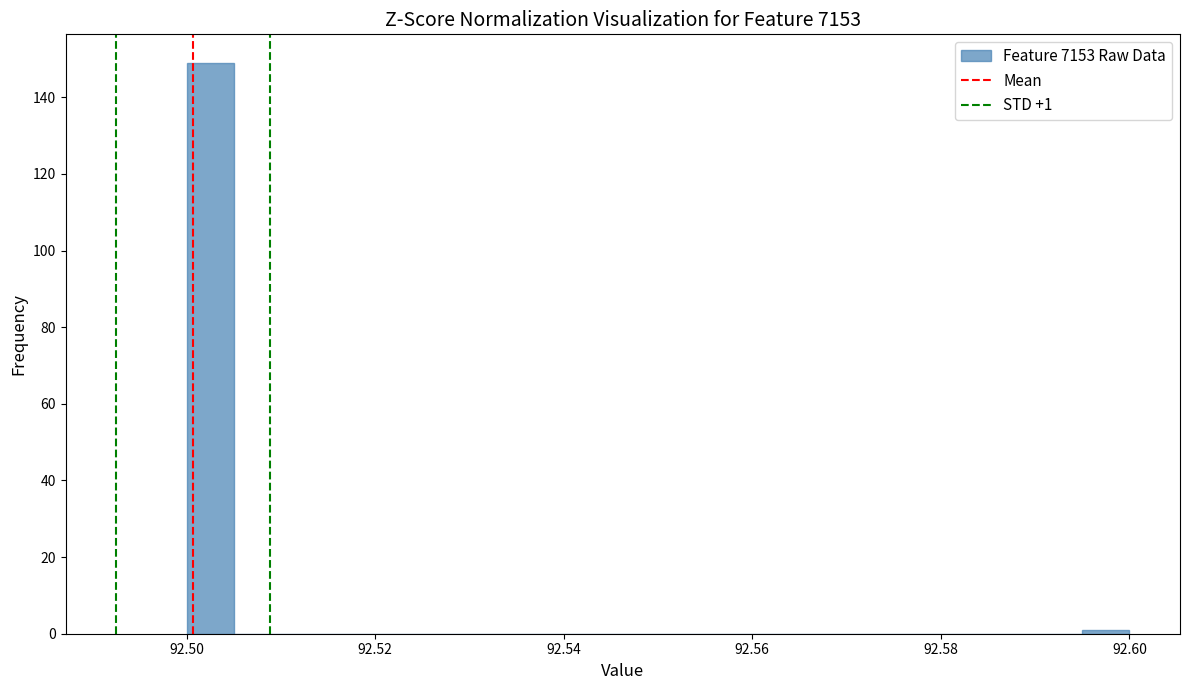

Read against the x-axis, roughly where is the centre of the tallest bar?

92.502